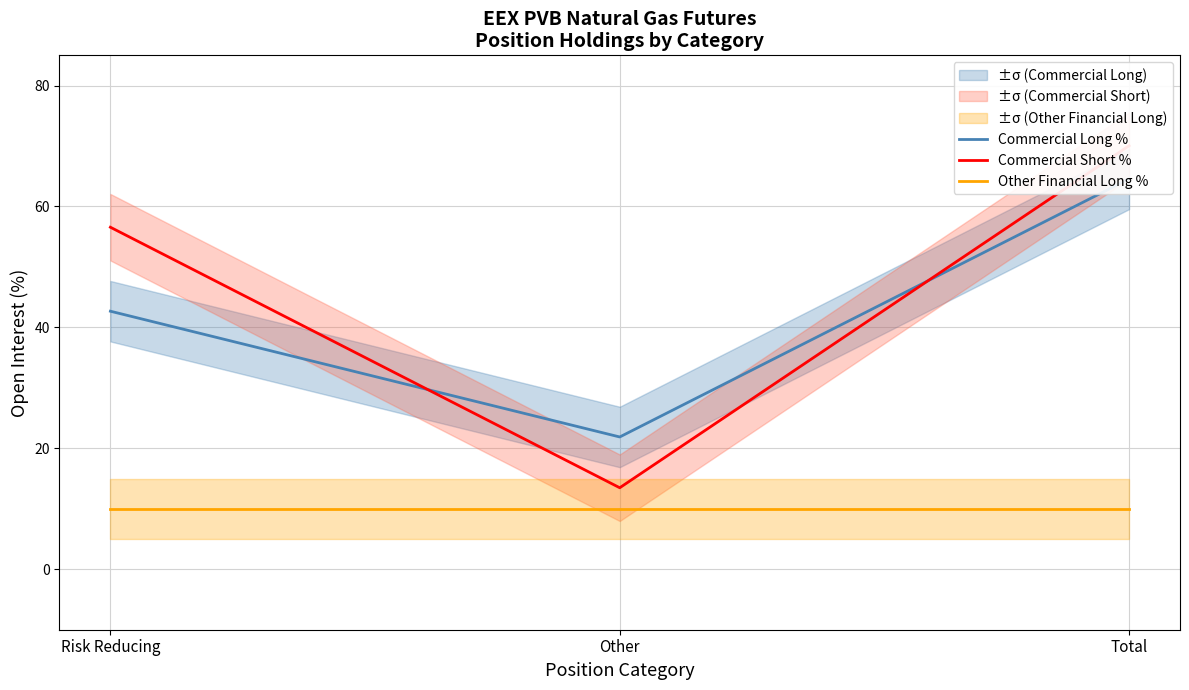

What is the sum of all Other Financial Long % values?

30.0